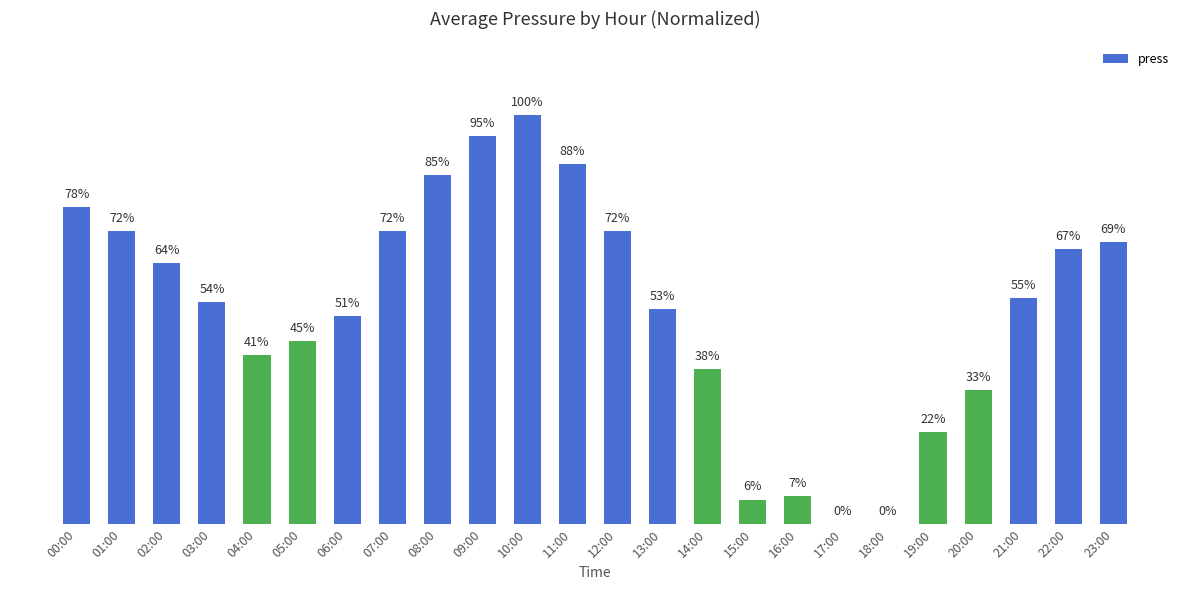

At which label does the data first exceed 55?

00:00